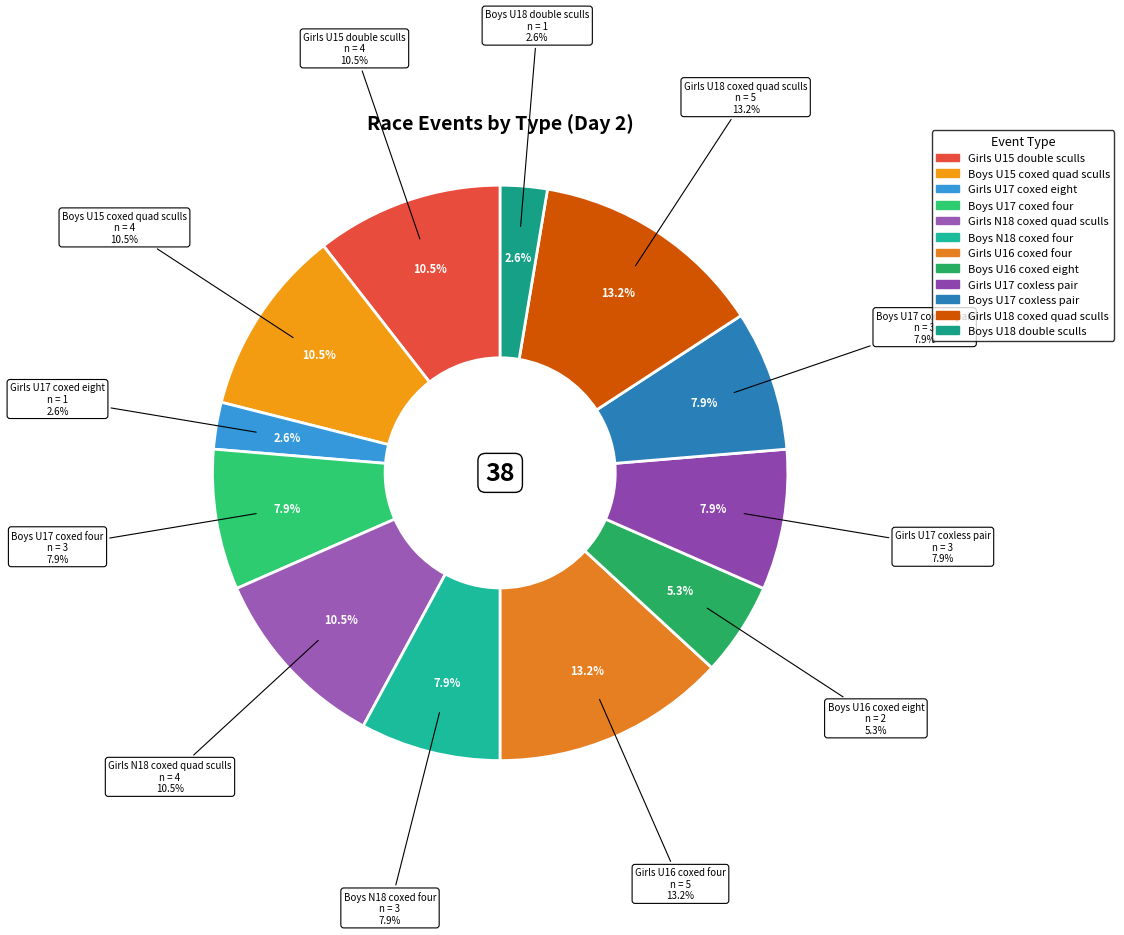

Is there a majority slice in this chart?

No